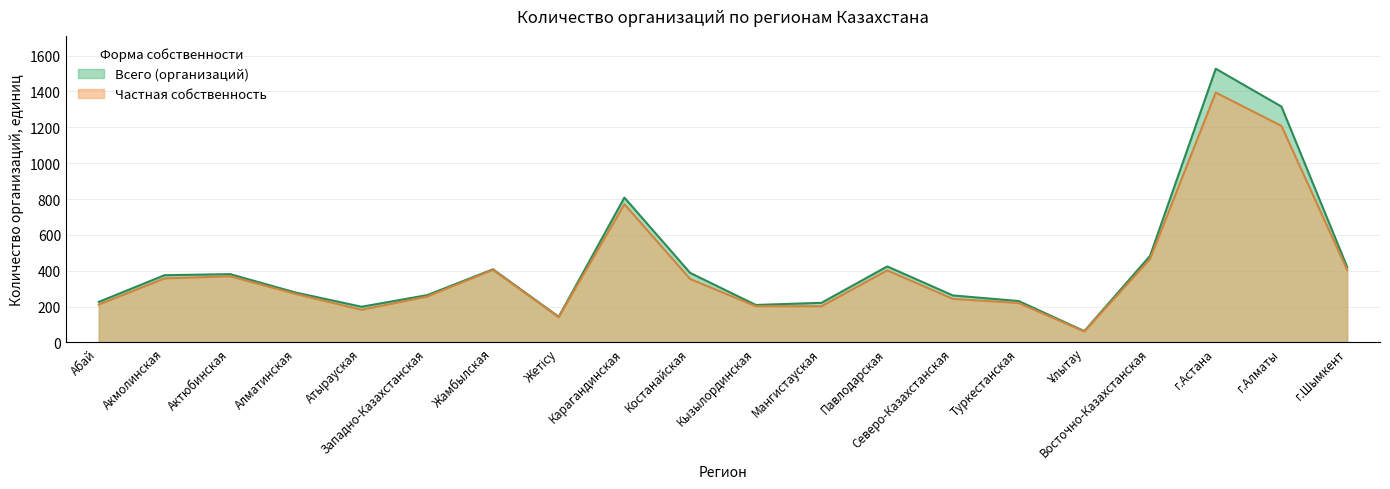

Which has a higher value, Мангистауская or Северо-Казахстанская?

Северо-Казахстанская